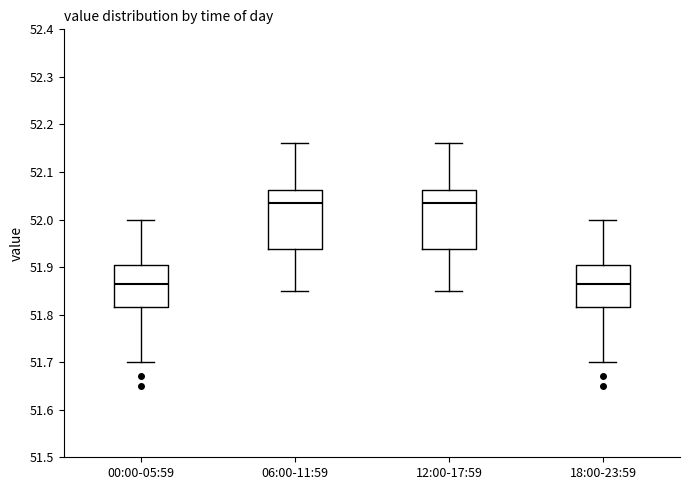

Reading left to right, read every box against the y-axis: the position of its median line, the range the box covers, and the ends of its whiskers. The values are not printed on the chart, so give them approximately, as read against the axis.

00:00-05:59: median 51.87, box 51.82 to 51.91, whiskers 51.70 to 52.00
06:00-11:59: median 52.04, box 51.94 to 52.06, whiskers 51.85 to 52.16
12:00-17:59: median 52.04, box 51.94 to 52.06, whiskers 51.85 to 52.16
18:00-23:59: median 51.87, box 51.82 to 51.91, whiskers 51.70 to 52.00